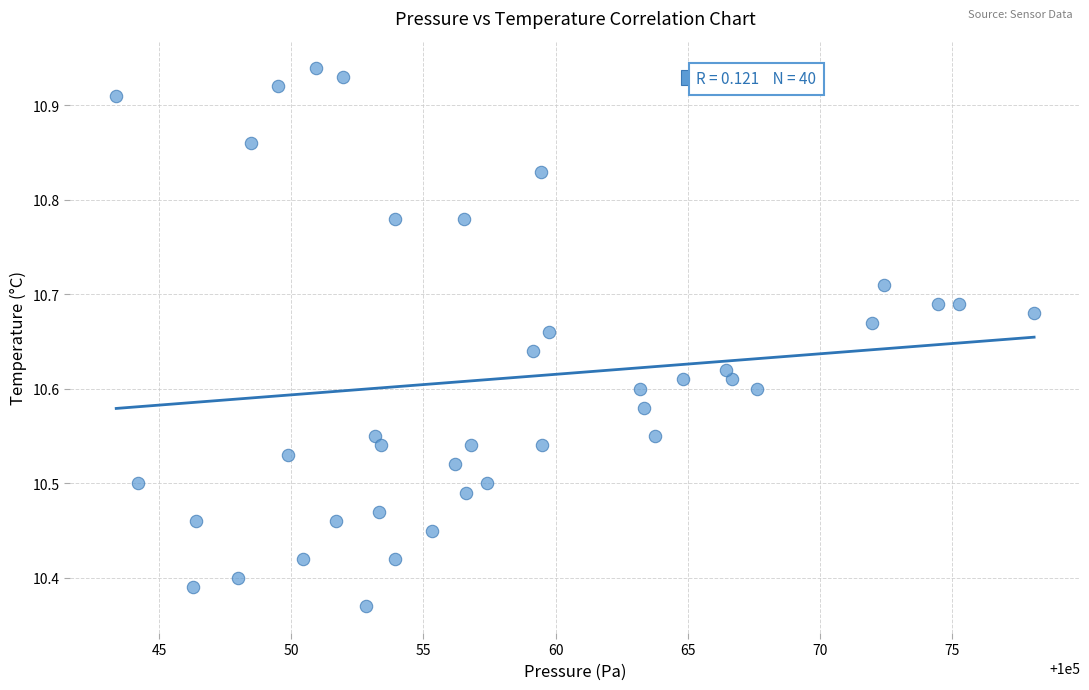

What is the range of Y values (max minus min)?

0.6